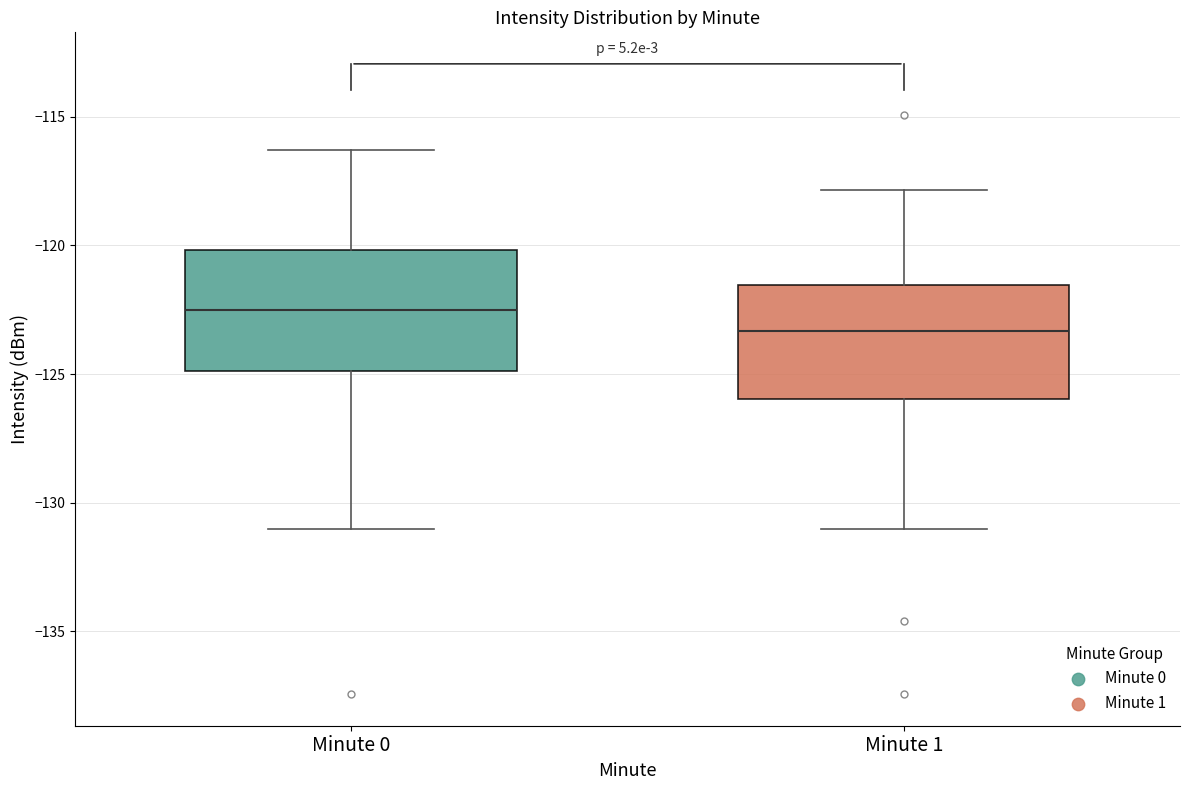

Where does the median line of the box for Minute 0 sit on the y-axis? The values are not printed on the chart, so give them approximately, as read against the axis.

-122.5